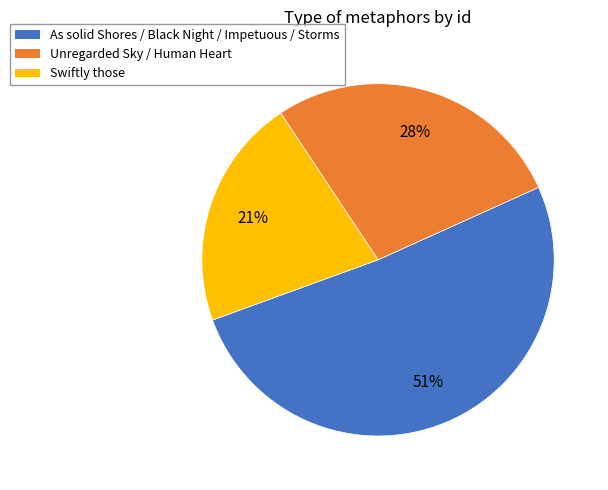

Combined, do Swiftly those and Unregarded Sky / Human Heart account for over 50%?

No